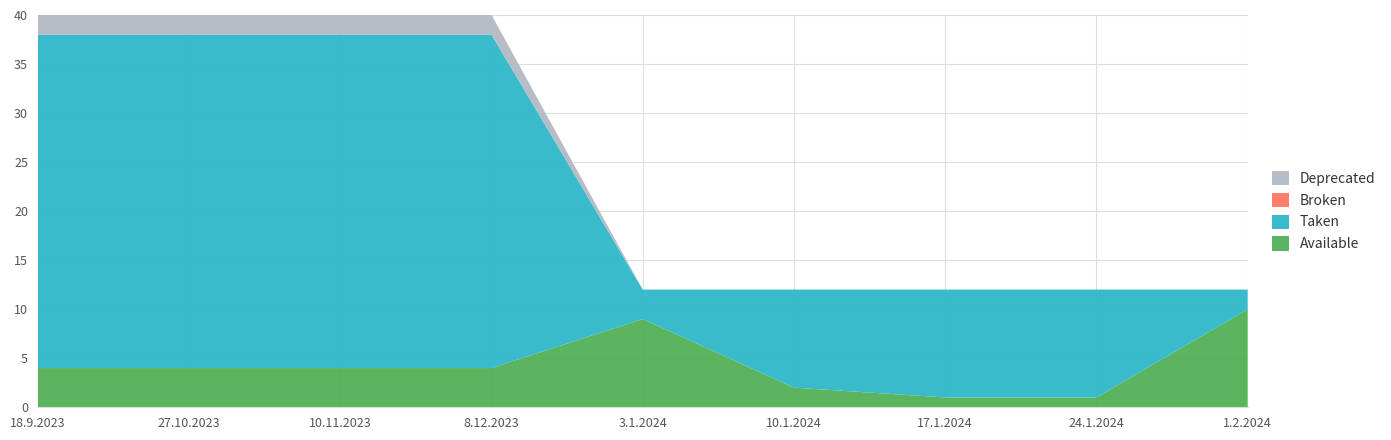

Reading left to right, what are all the values shown in this chart?

Available: 4	4	4	4	9	2	1	1	10
Taken: 34	34	34	34	3	10	11	11	2
Broken: 0	0	0	0	0	0	0	0	0
Deprecated: 2	2	2	2	0	0	0	0	0